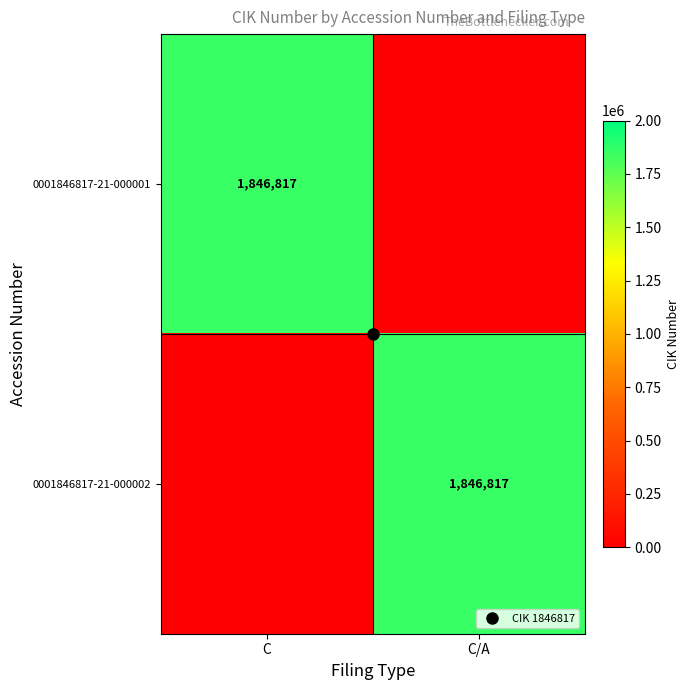

What is the difference between the highest and lowest values at C/A?

1846817